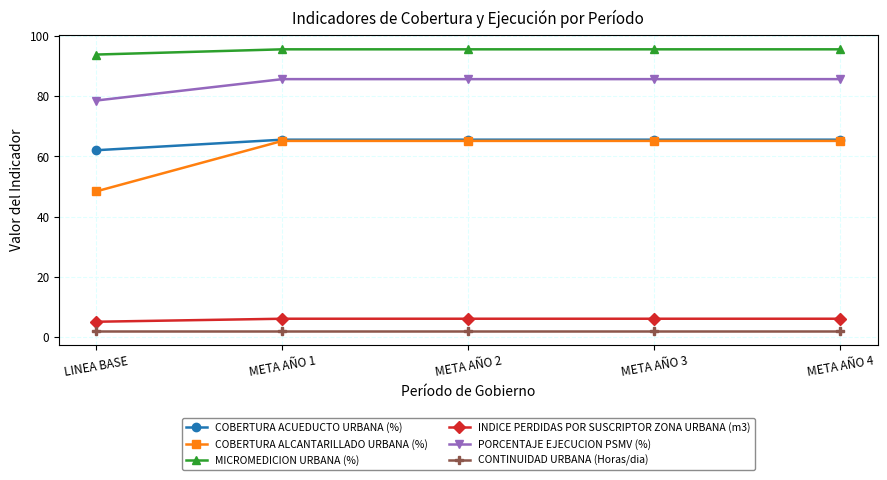

True or false: COBERTURA ALCANTARILLADO URBANA (%) has a value of 27.8 at META AÑO 3.

False